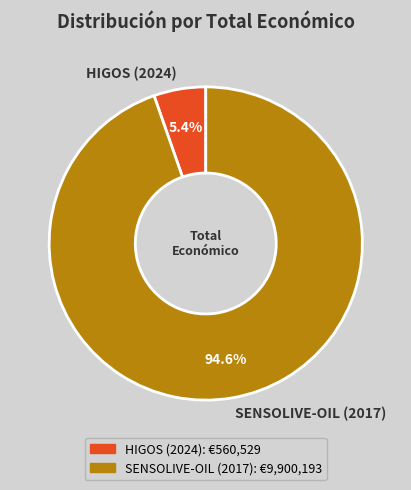

What percentage is the SENSOLIVE-OIL (2017) slice, to the nearest percent?

95%